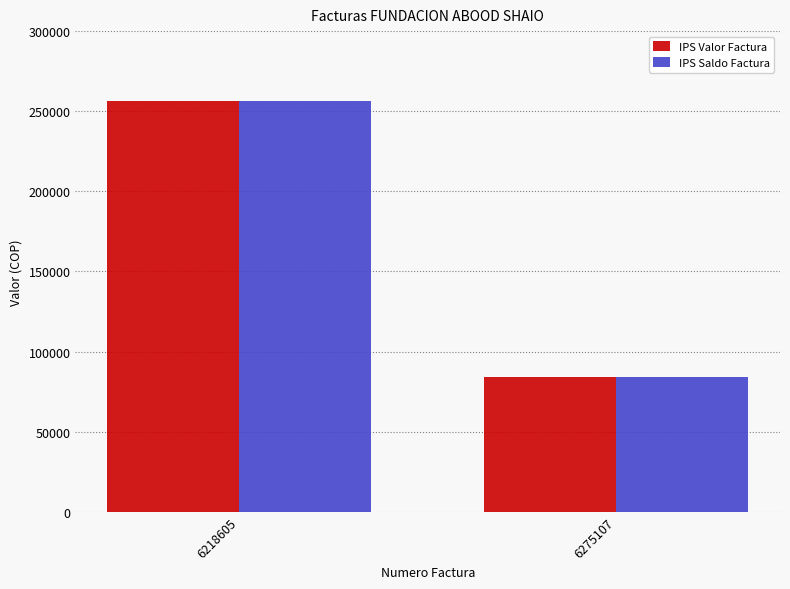

Read the IPS Valor Factura value at 6275107, to the nearest 100.

84200